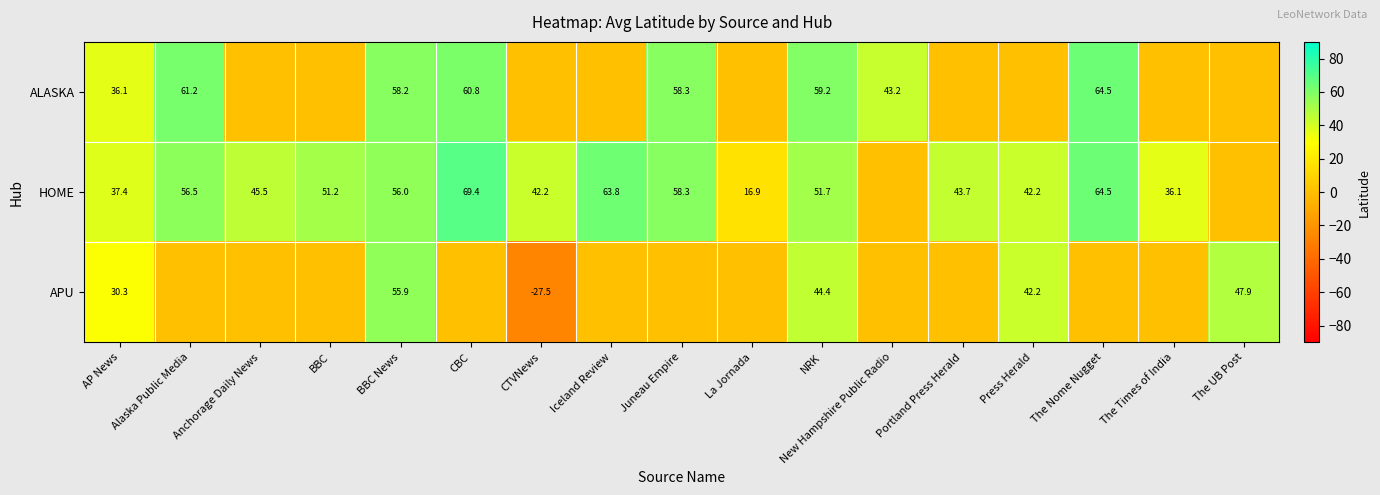

Is it true that HOME equals 8.5 at La Jornada?

False